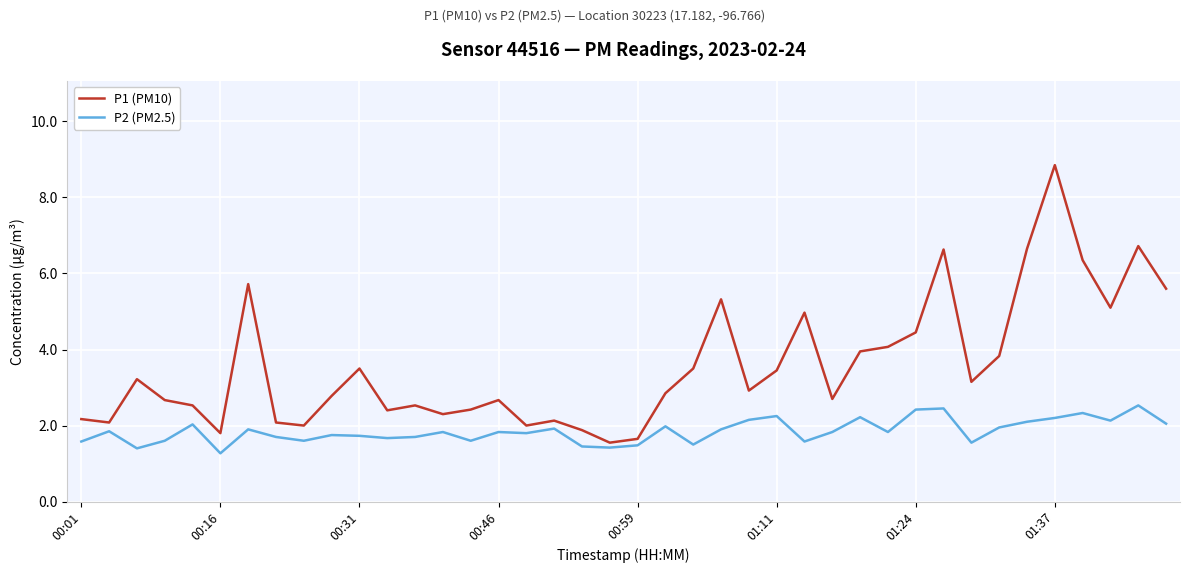

Which series has the largest total across all categories?

P1 (PM10)